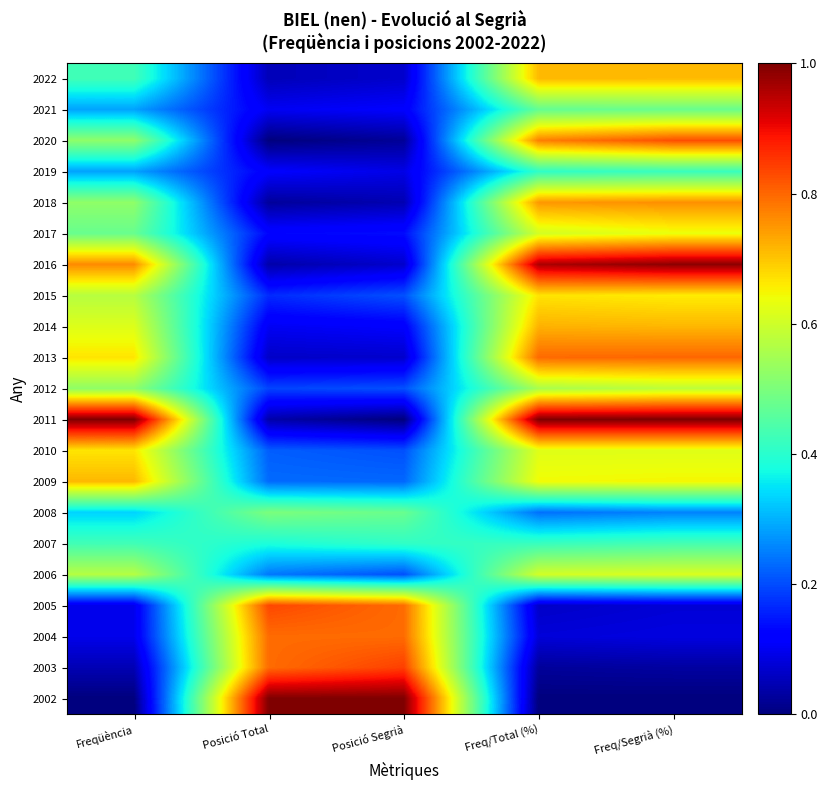

At which category does the chart reach its peak across all series?

Posició Total